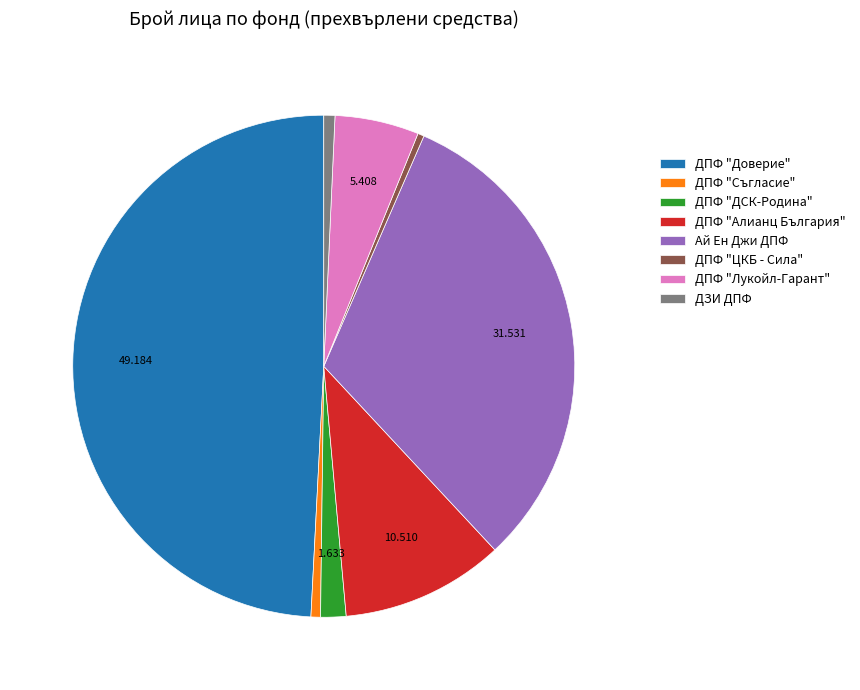

Is it true that ДПФ "Съгласие" is 1% of the pie?

True